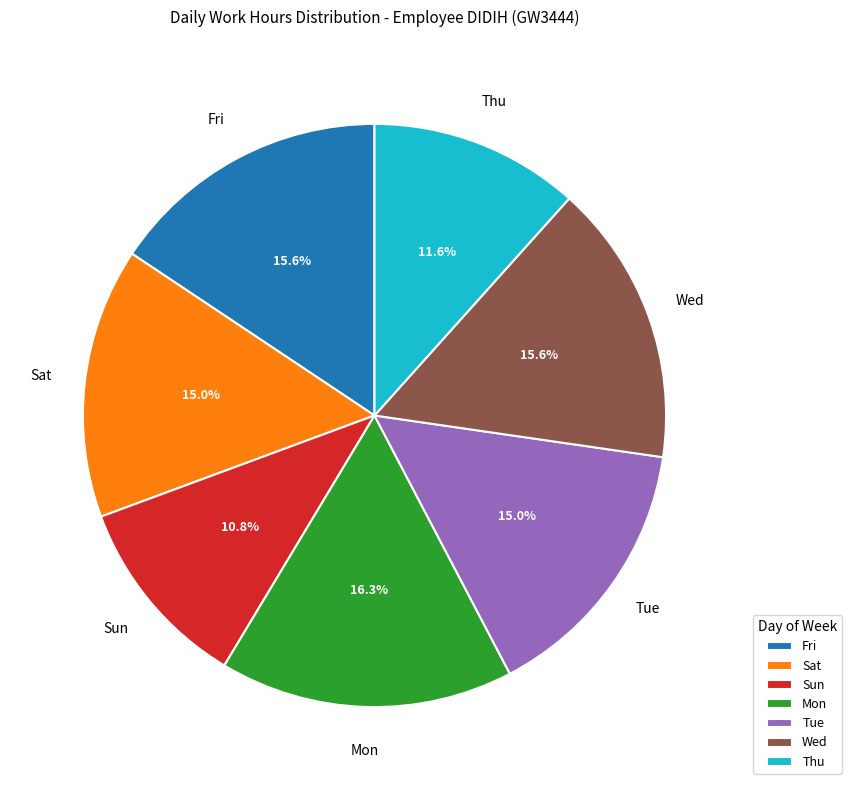

What is the total percentage of Tue and Sat?

30.0%